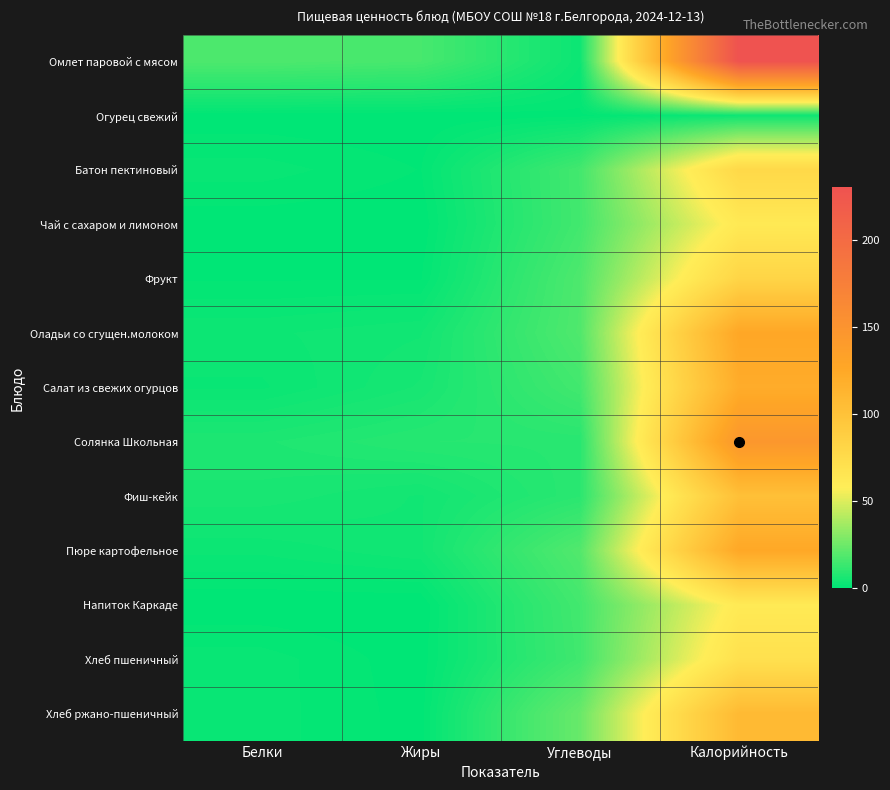

At how many categories does at least one series exceed 120?

1